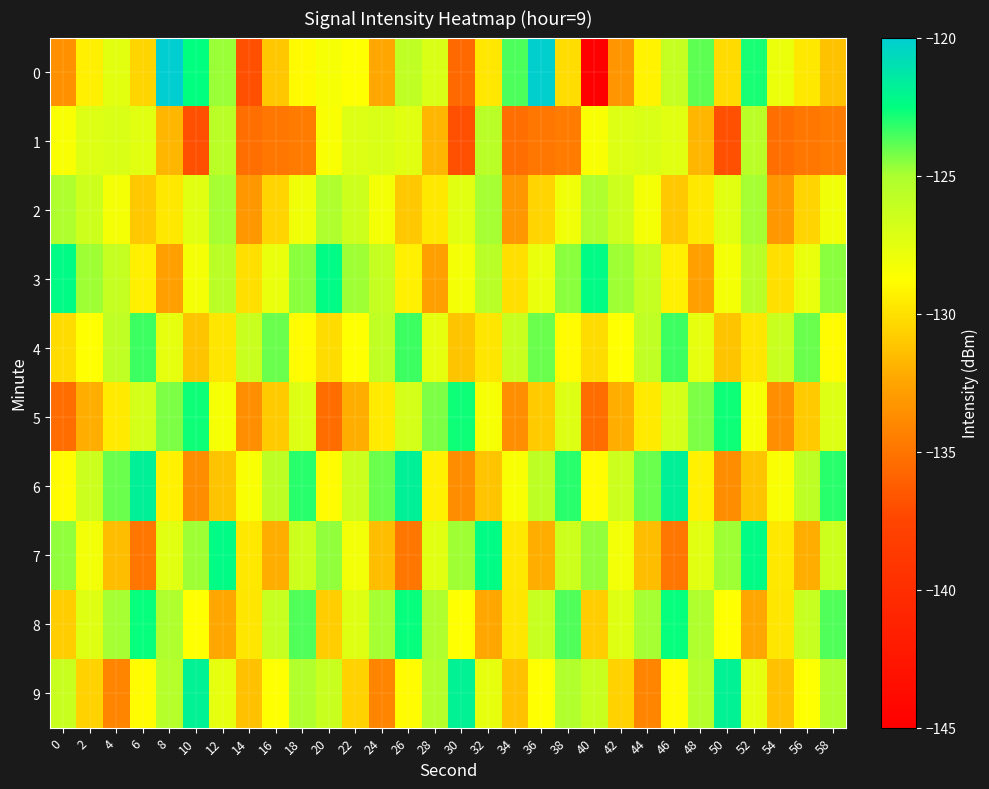

Which category has the highest value across all series?

8